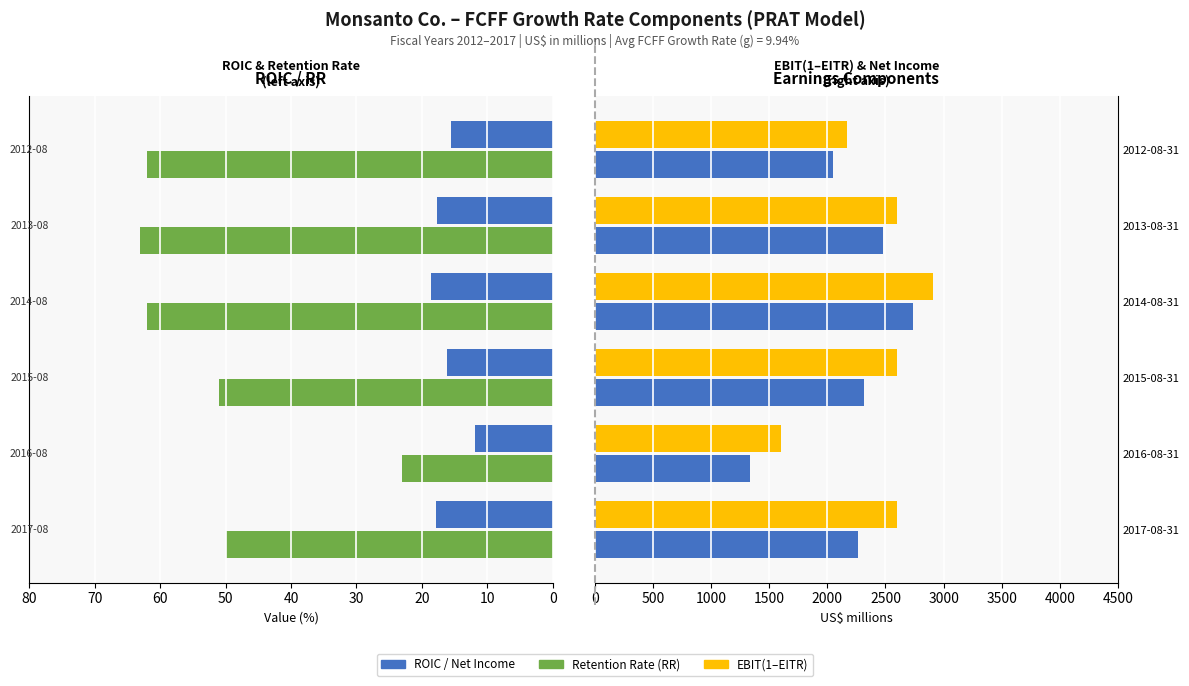

What is the maximum value shown in the chart?

2905.0